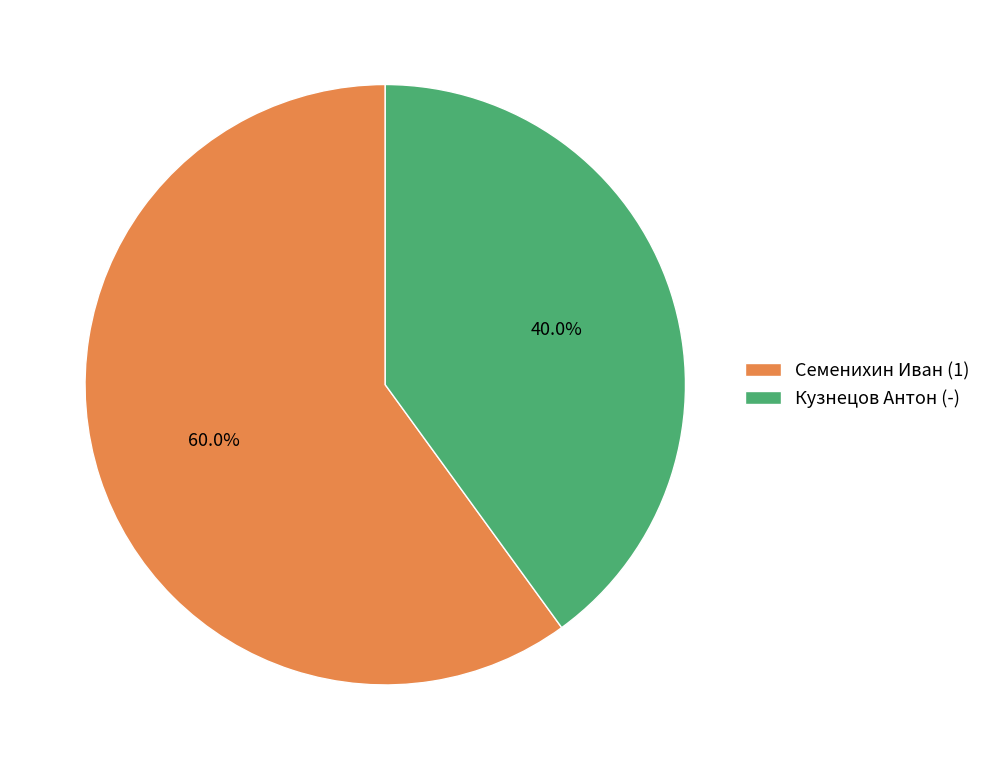

What is the smallest slice in the pie chart?

Кузнецов Антон (-)